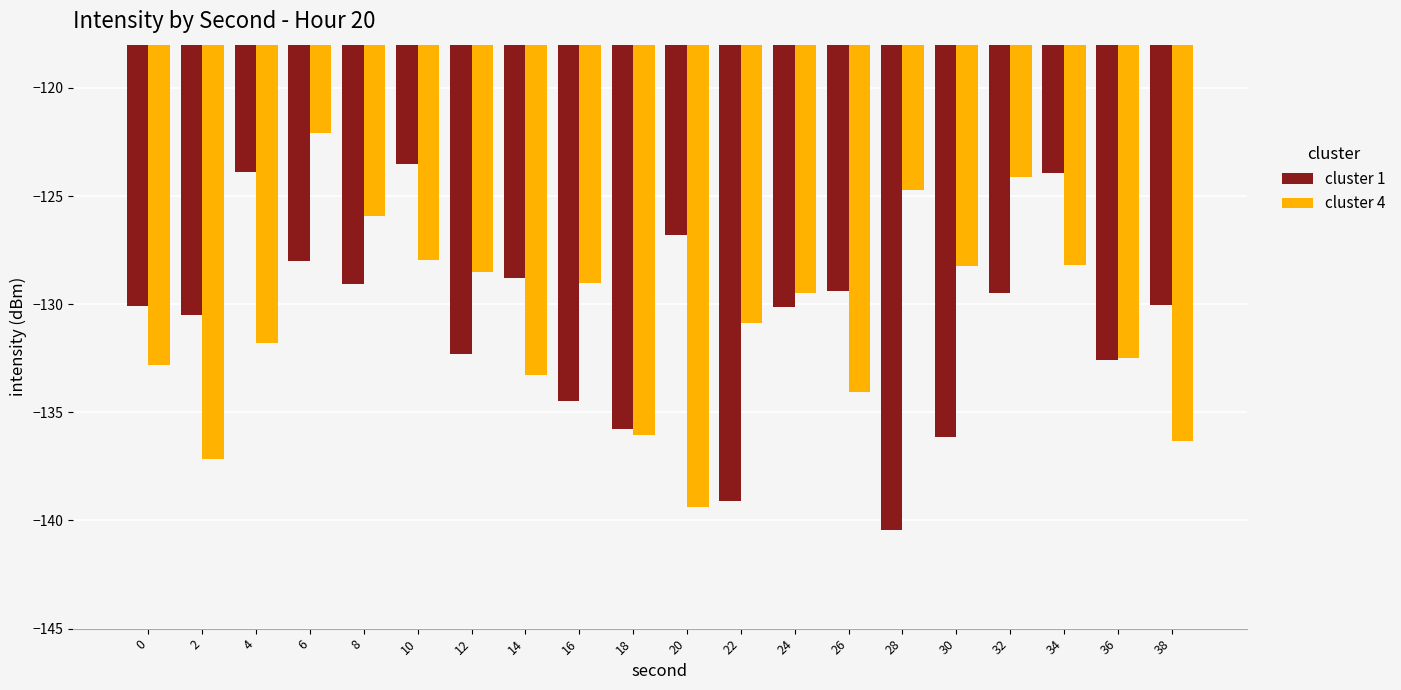

The cluster 1 series shows -129.5 at 32. True or false?

True